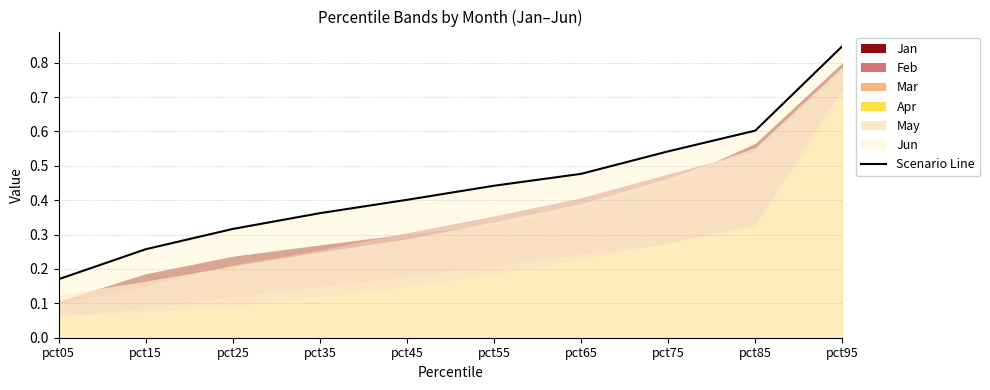

The chart shows a value of 0.4 at pct45. True or false?

True